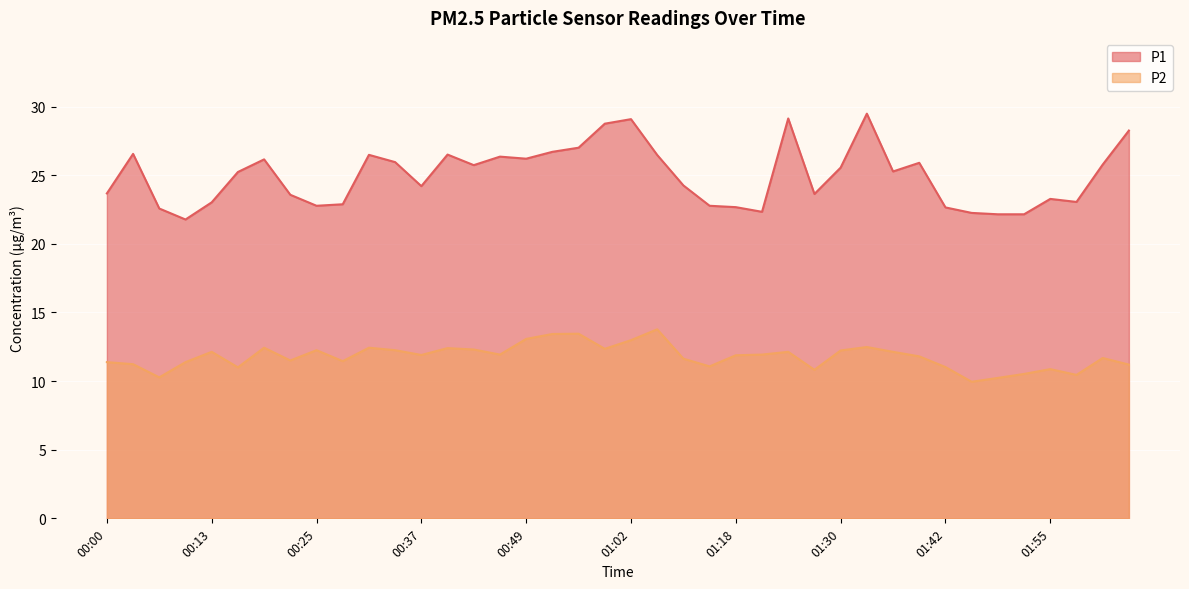

True or false: P1 and P2 intersect in this chart.

False